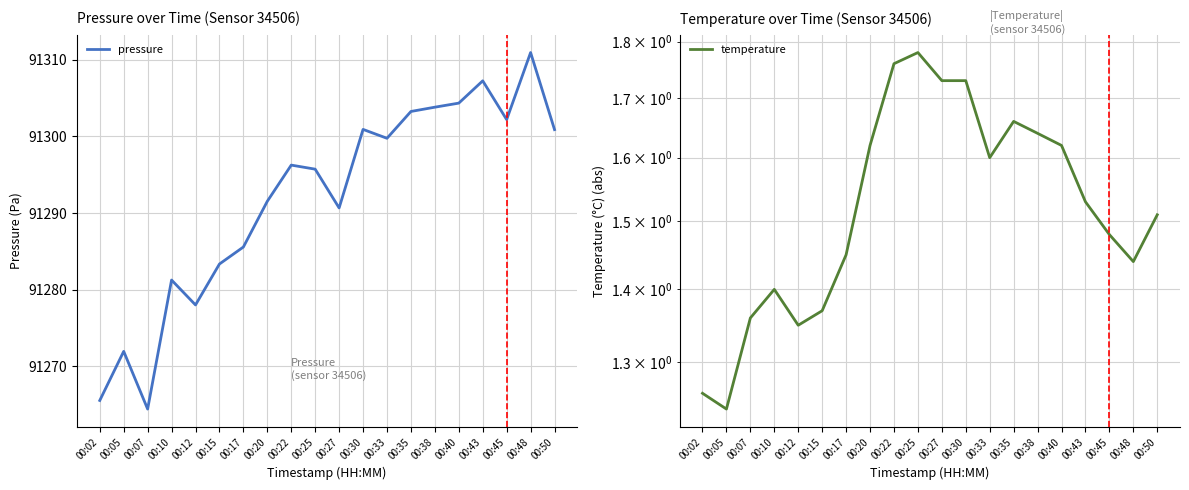

What is the difference between the pressure values at 00:25 and 00:35?

7.5